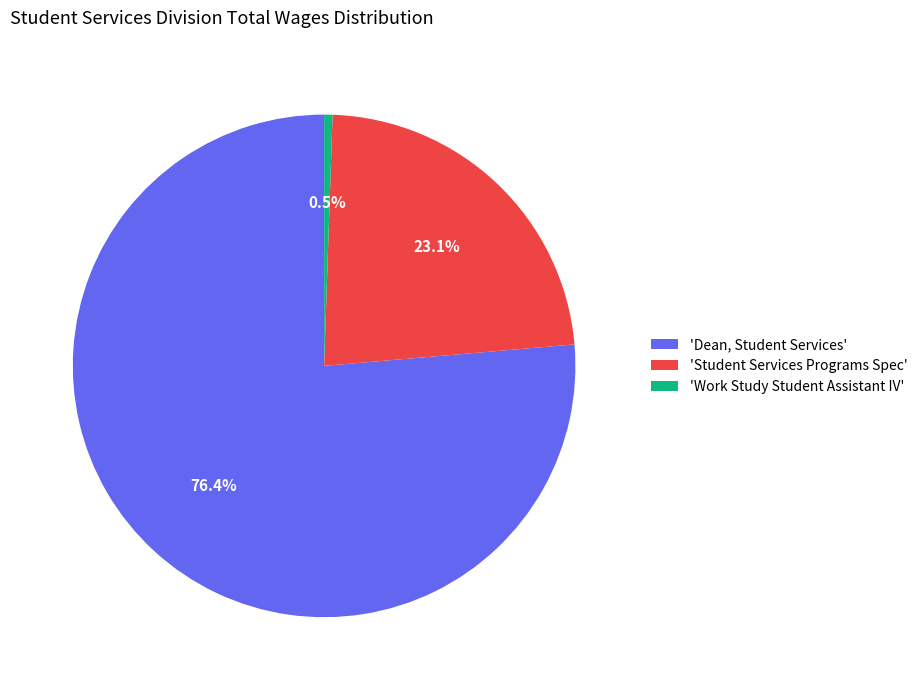

Between 'Work Study Student Assistant IV' and 'Student Services Programs Spec', which is larger?

'Student Services Programs Spec'